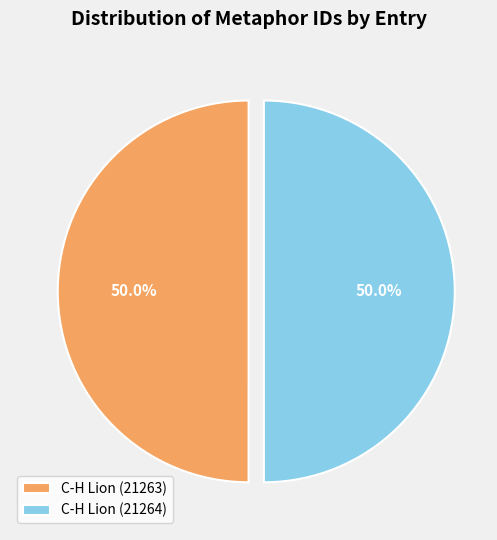

How much of the chart is everything except C-H Lion (21263)?

50.0%